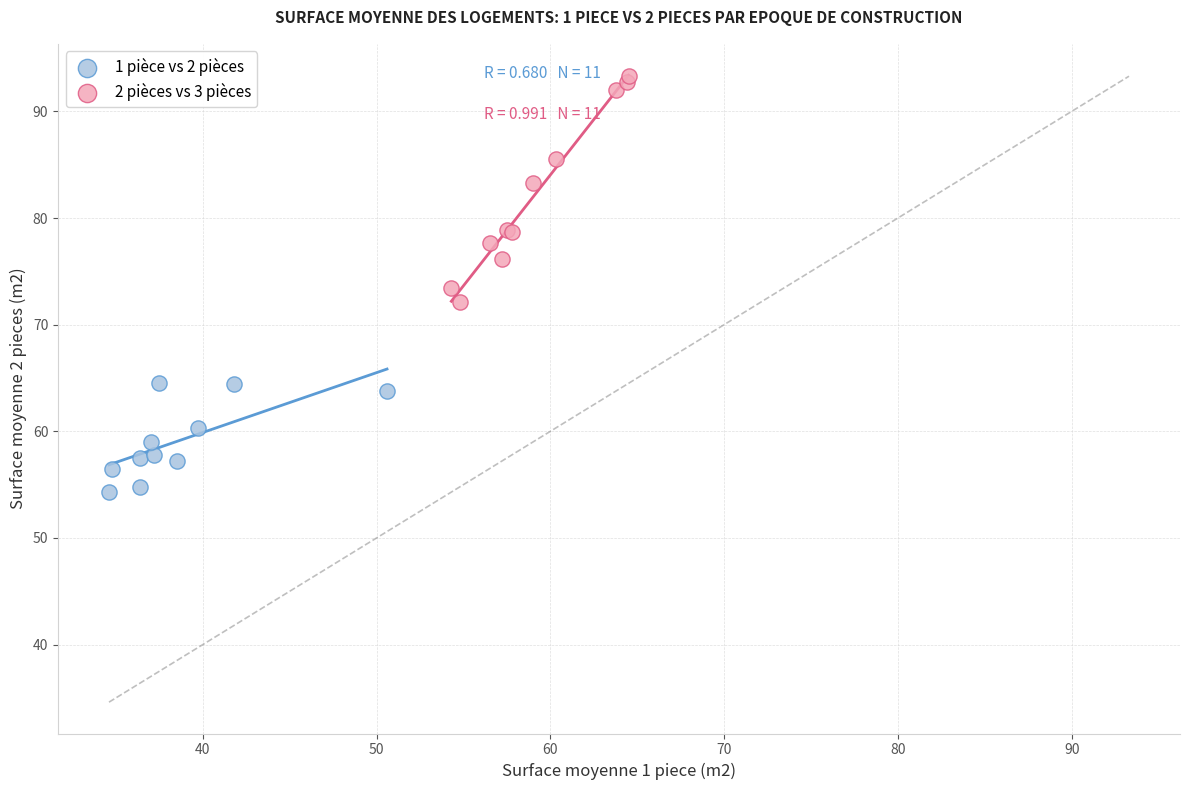

Which series reaches the maximum Y coordinate?

2 pièces vs 3 pièces